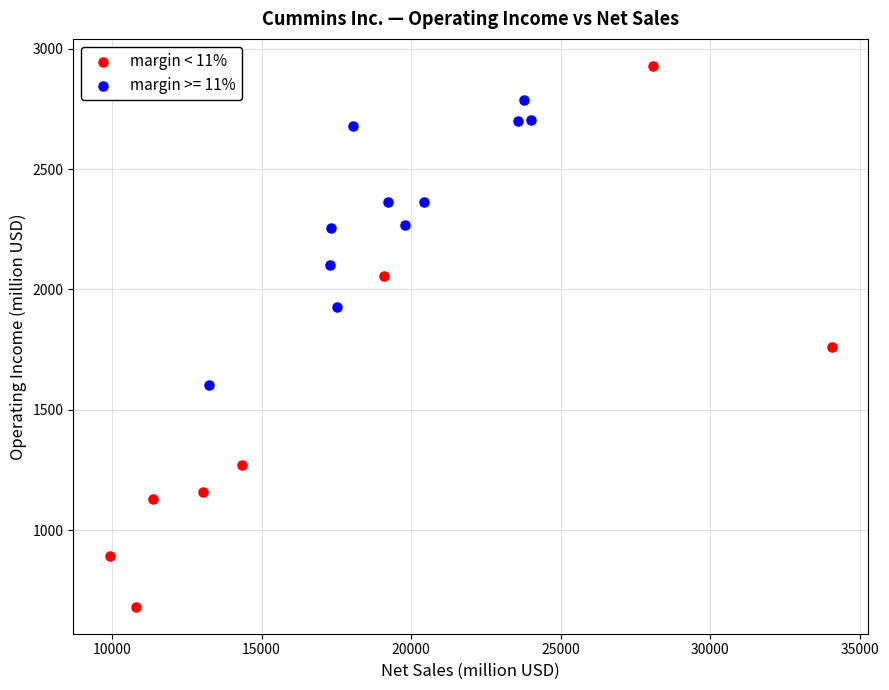

Which series has the widest spread of Y values?

margin < 11%